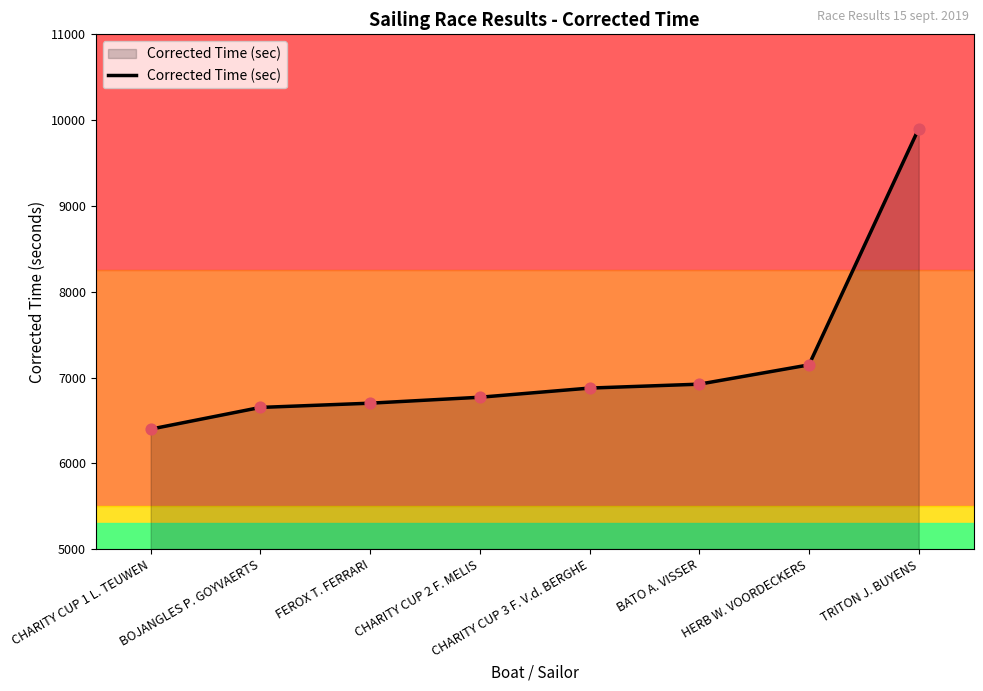

Approximately how many times larger is the value at TRITON J. BUYENS compared to CHARITY CUP 3 F. V.d. BERGHE?

1.4